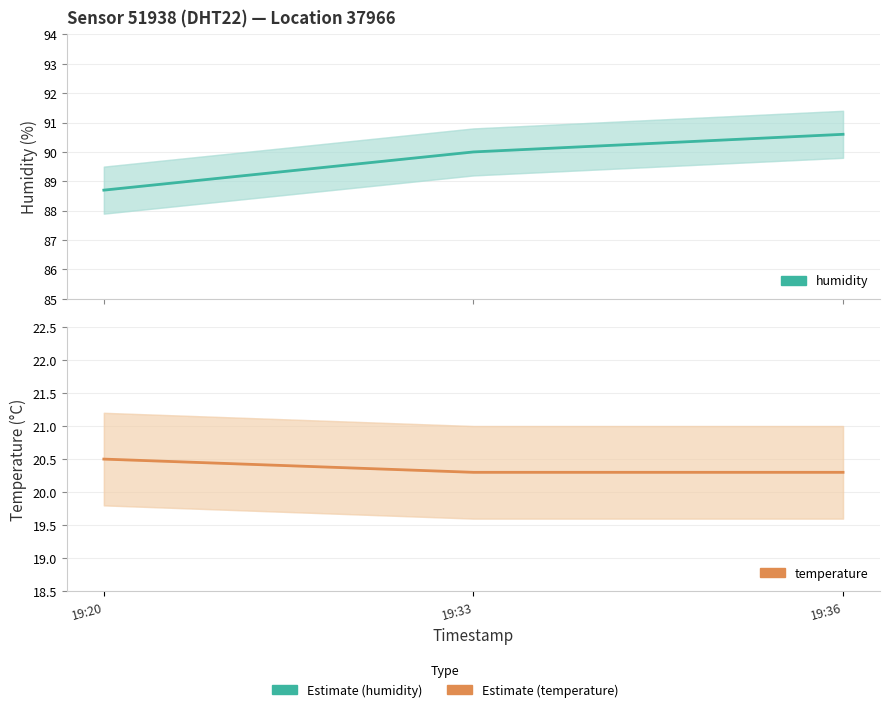

List the series in order of their overall mean, highest first.

humidity, temperature